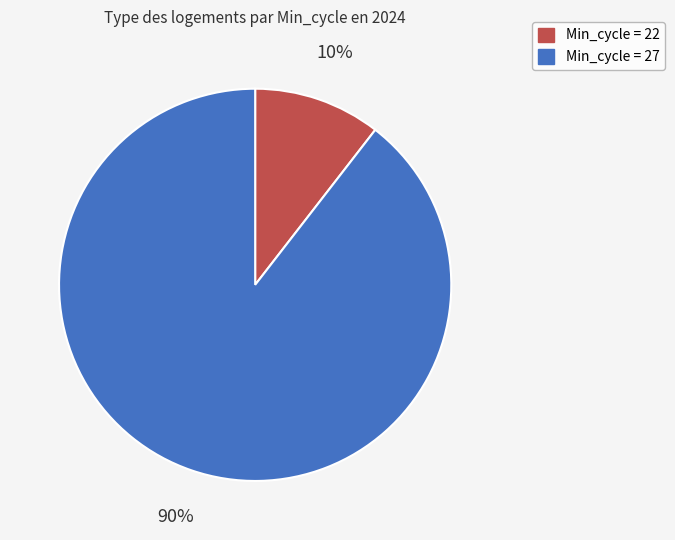

To the nearest percent, what is the average slice percentage?

50%